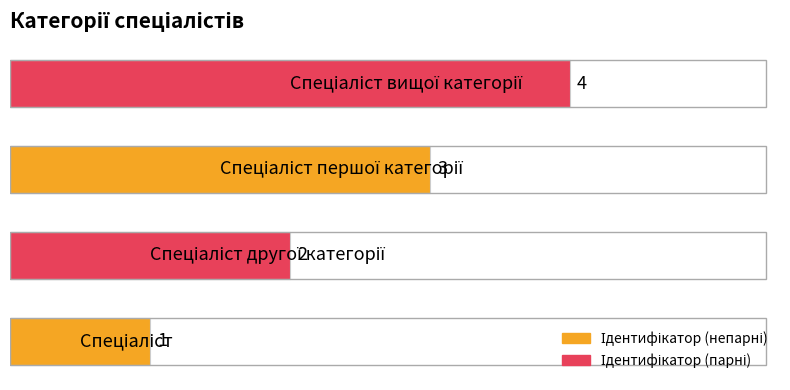

What is the greatest value displayed?

4